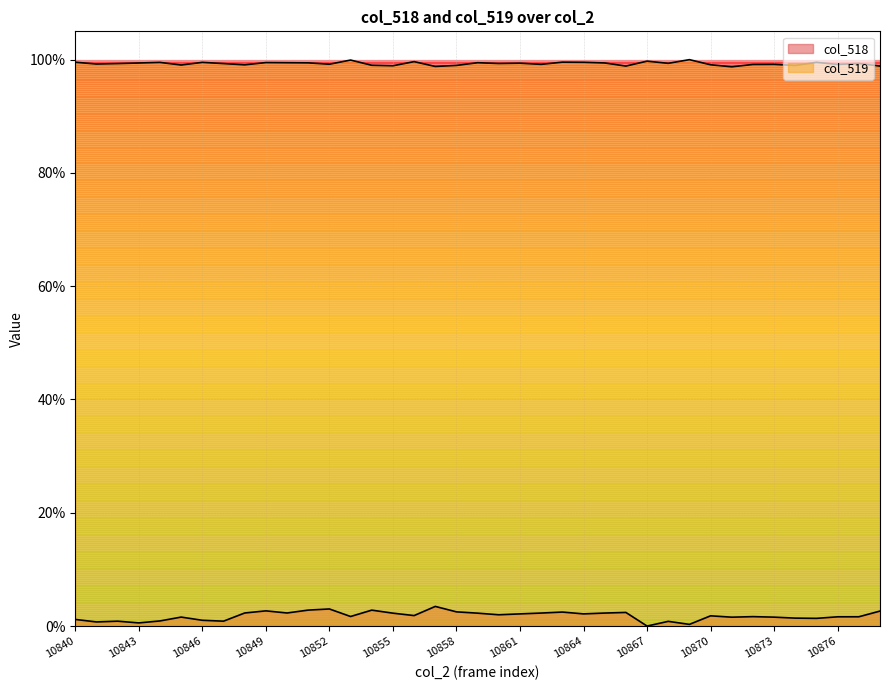

Which category has the highest value in the col_518 series?

10857